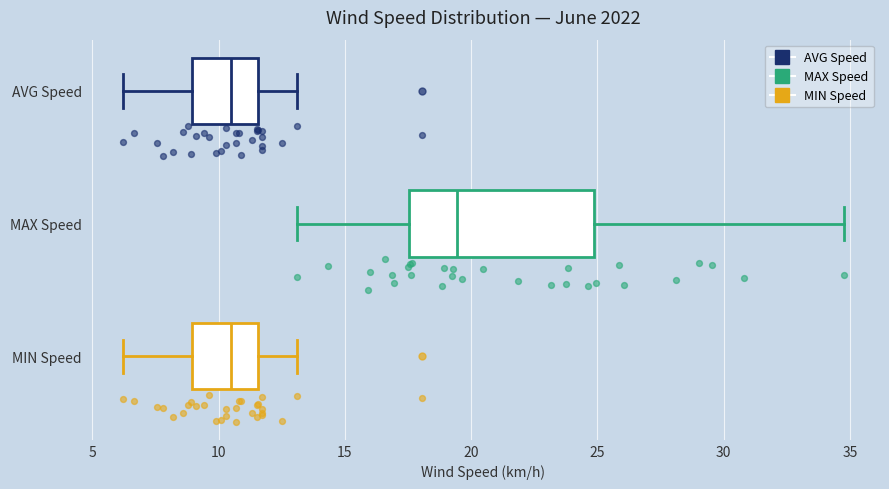

Comparing the boxes themselves (not the whiskers), which one is the widest?

MAX Speed